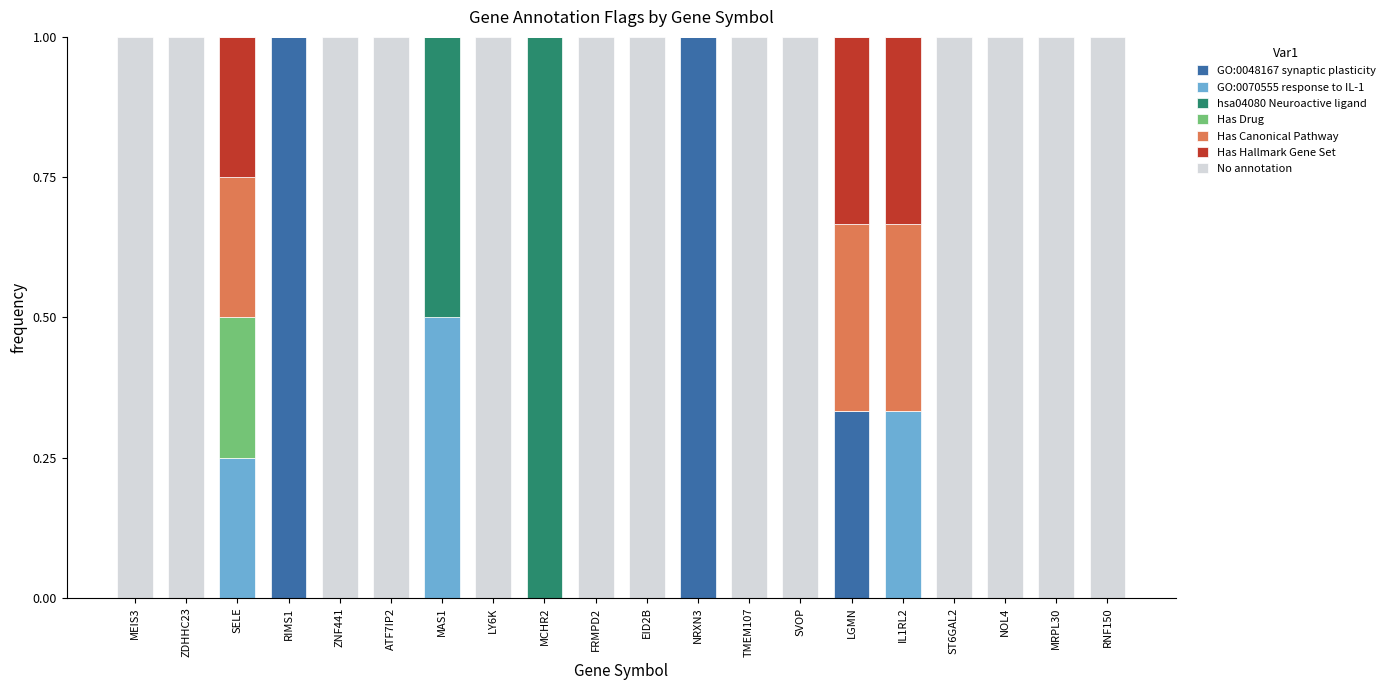

The value of GO:0048167 synaptic plasticity at RIMS1 is 1.0. True or false?

True